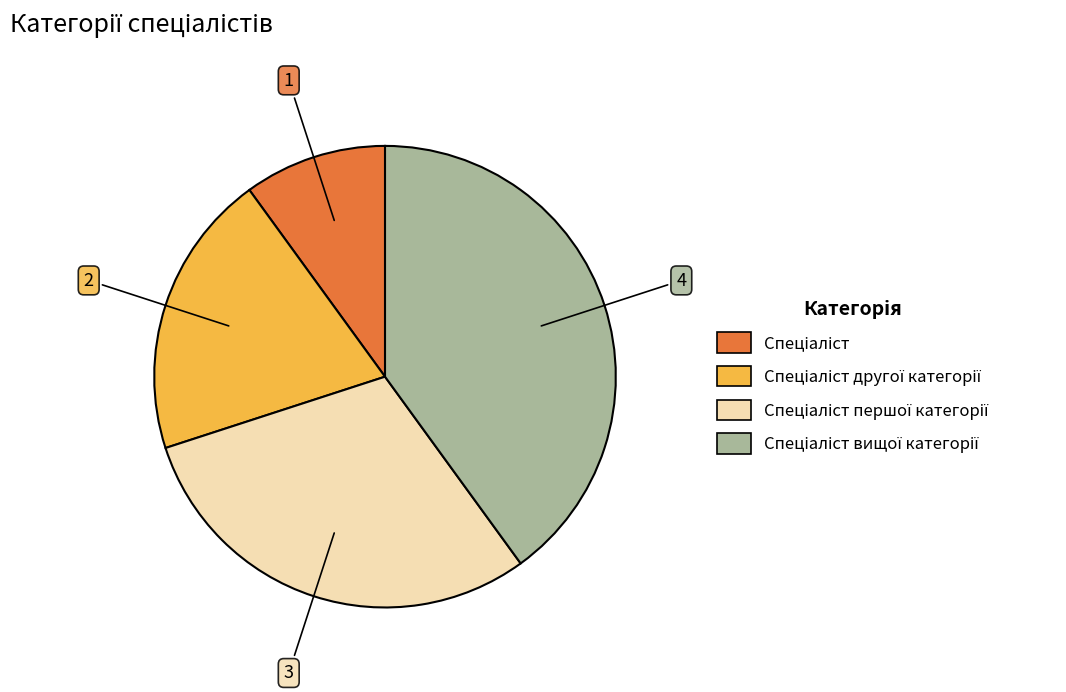

Is there a majority slice in this chart?

No